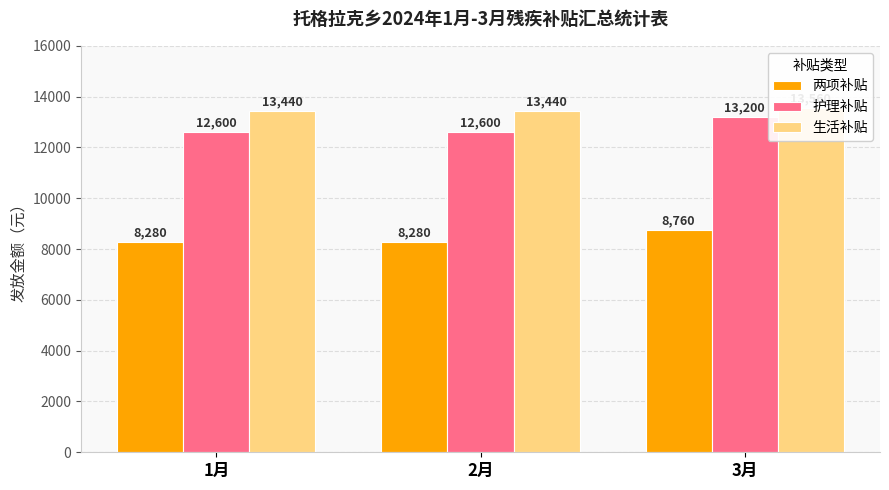

At how many categories does at least one series exceed 12308?

3